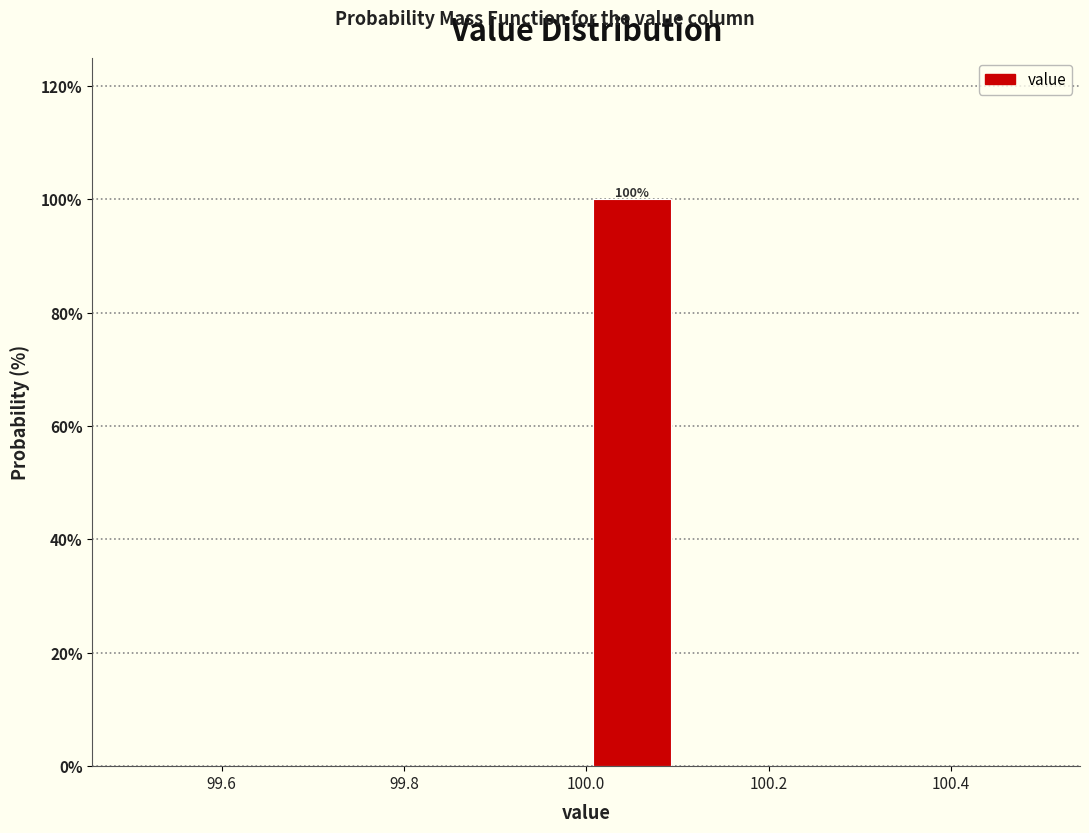

Which range on the x-axis has the tallest bar?

100.0 to 100.1